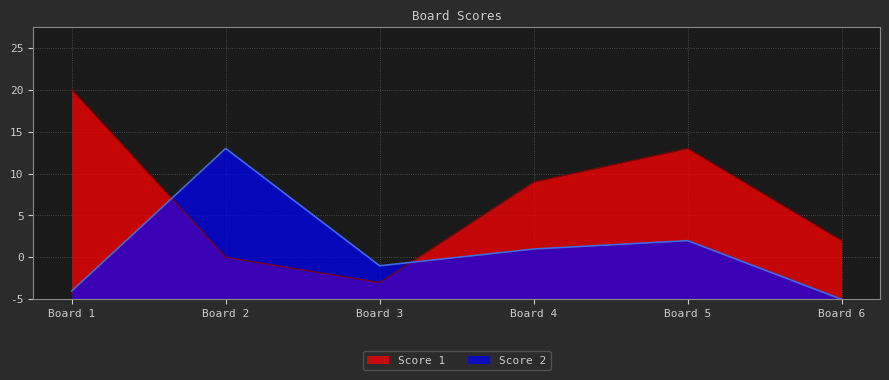

At which label does Score 2 first exceed 6?

Board 2